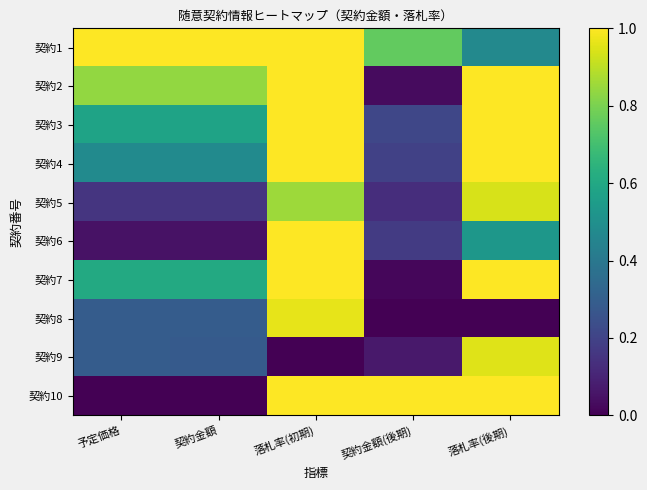

Reading left to right, transcribe all the data shown in this chart.

契約1: 予定価格=1.0	契約金額=1.0	落札率(初期)=1.0	契約金額(後期)=0.8	落札率(後期)=0.5
契約2: 予定価格=0.8	契約金額=0.8	落札率(初期)=1.0	契約金額(後期)=0.0	落札率(後期)=1.0
契約3: 予定価格=0.6	契約金額=0.6	落札率(初期)=1.0	契約金額(後期)=0.2	落札率(後期)=1.0
契約4: 予定価格=0.5	契約金額=0.5	落札率(初期)=1.0	契約金額(後期)=0.2	落札率(後期)=1.0
契約5: 予定価格=0.2	契約金額=0.2	落札率(初期)=0.9	契約金額(後期)=0.1	落札率(後期)=0.9
契約6: 予定価格=0.0	契約金額=0.0	落札率(初期)=1.0	契約金額(後期)=0.2	落札率(後期)=0.5
契約7: 予定価格=0.6	契約金額=0.6	落札率(初期)=1.0	契約金額(後期)=0.0	落札率(後期)=1.0
契約8: 予定価格=0.3	契約金額=0.3	落札率(初期)=1.0	契約金額(後期)=0.0	落札率(後期)=0.0
契約9: 予定価格=0.3	契約金額=0.3	落札率(初期)=0.0	契約金額(後期)=0.1	落札率(後期)=1.0
契約10: 予定価格=0.0	契約金額=0.0	落札率(初期)=1.0	契約金額(後期)=1.0	落札率(後期)=1.0